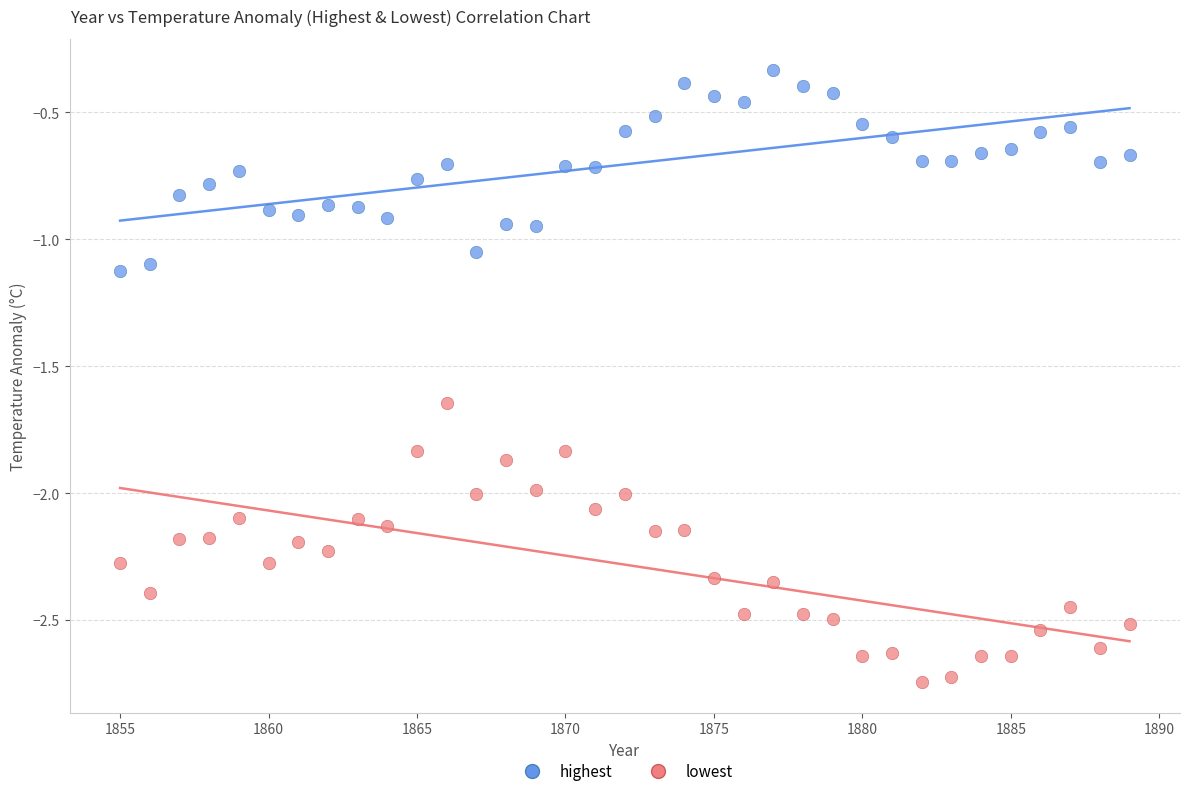

Which series reaches the minimum Y coordinate?

lowest